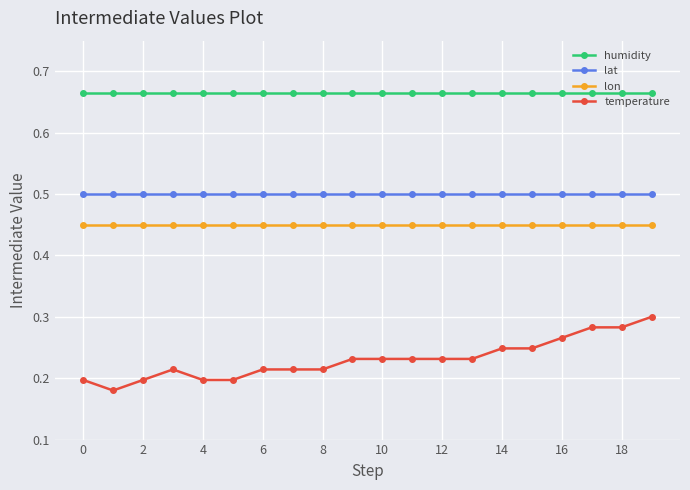

Which series has the largest total across all categories?

humidity